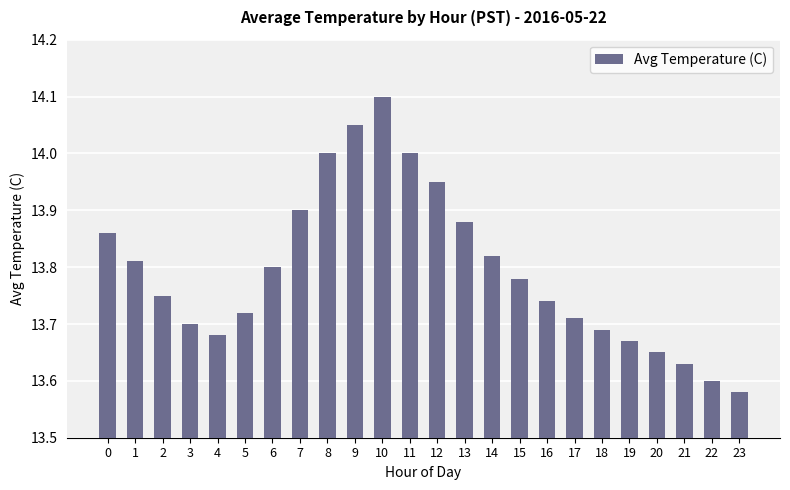

What is the change in value from 9 to 13?

-0.2